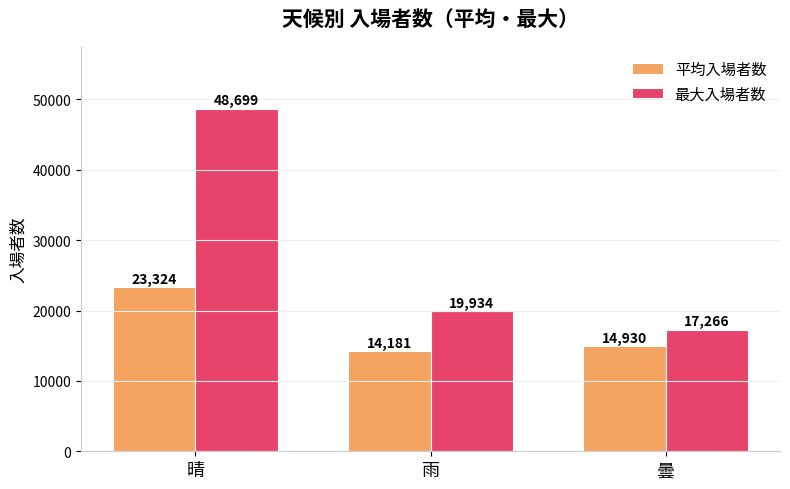

Are the bars horizontal?

No